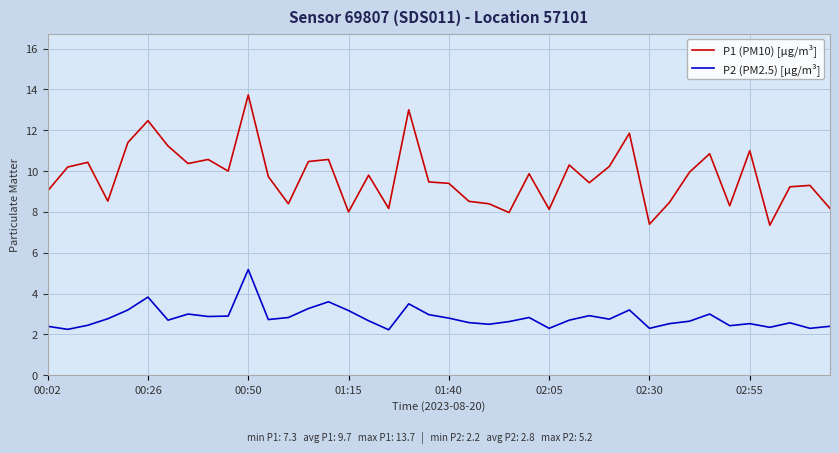

True or false: P2 (PM2.5) [µg/m³] and P1 (PM10) [µg/m³] intersect in this chart.

False